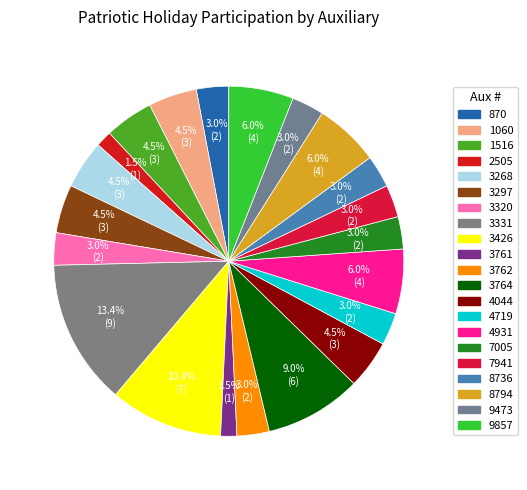

How many segments does this pie chart have?

21